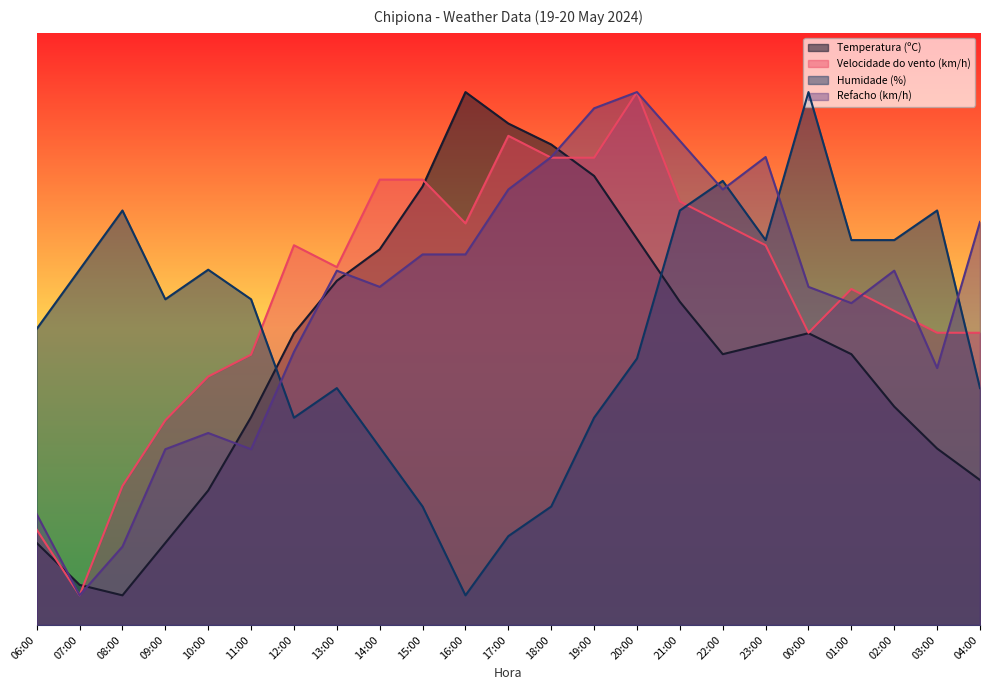

At which category is the sum across all series the highest?

20:00